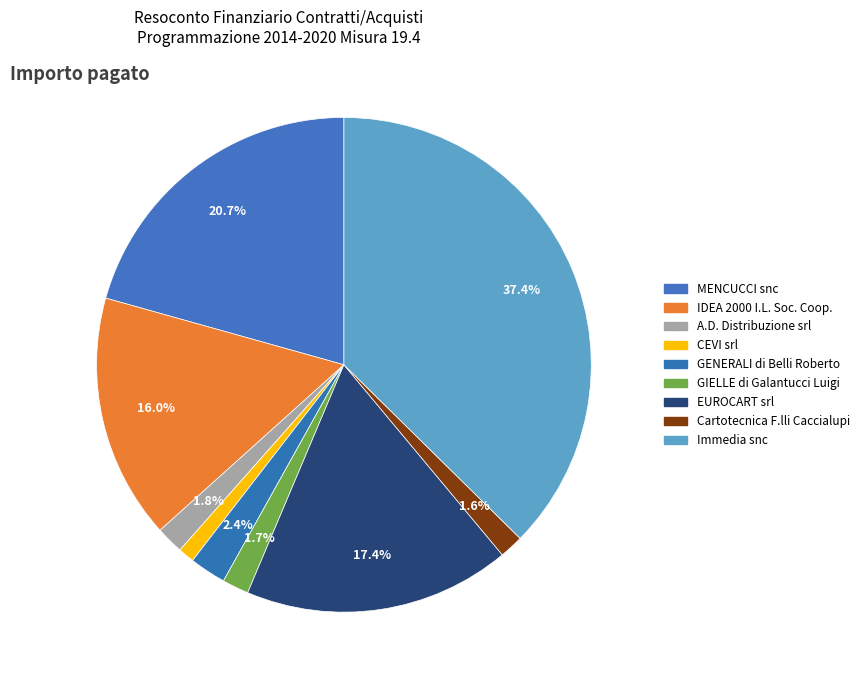

What is the total percentage of MENCUCCI snc and GENERALI di Belli Roberto?

23.0%